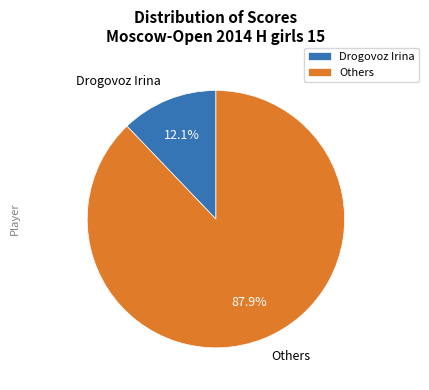

Count the number of slices in the pie.

2